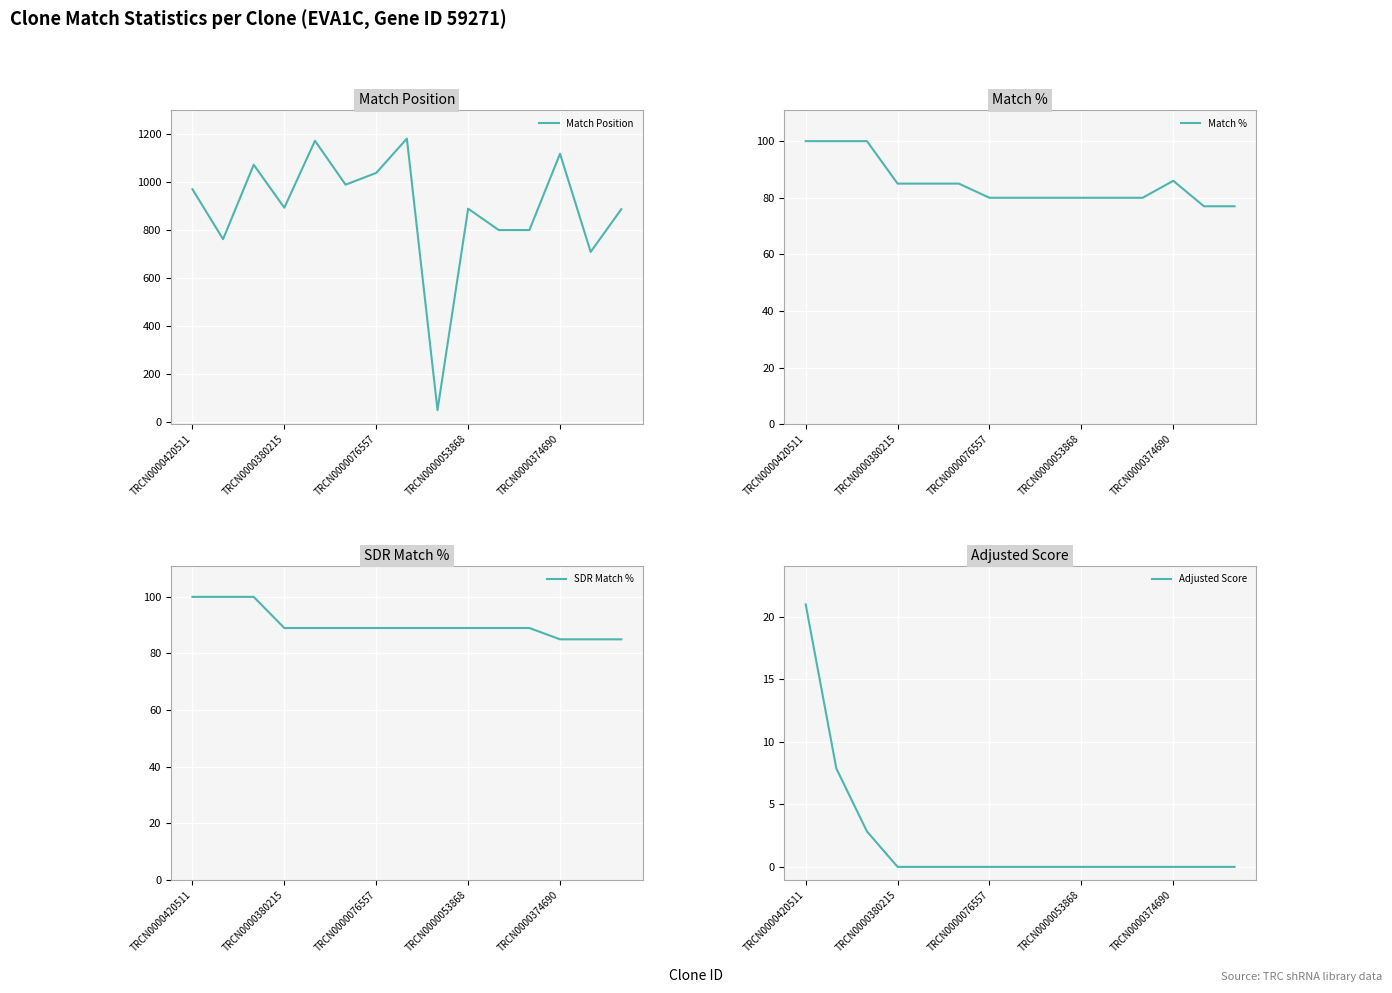

The value of Adjusted Score at TRCN0000053868 is 0.0. True or false?

True